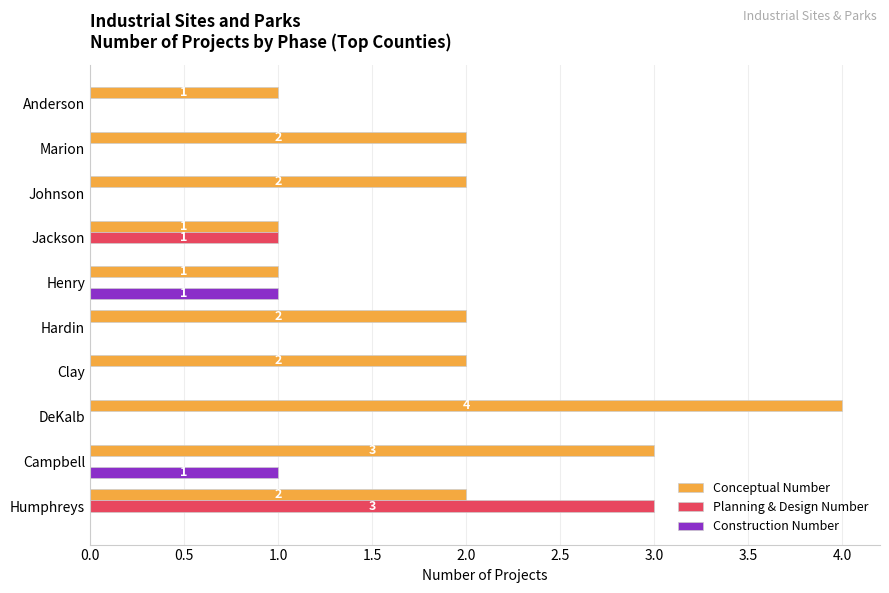

The value of Conceptual Number at Marion is 1. True or false?

False